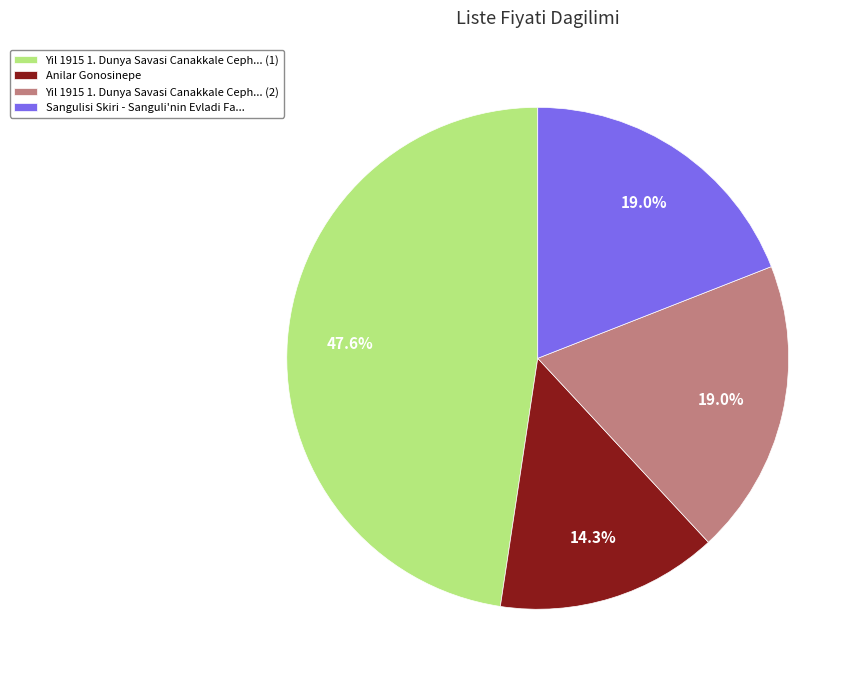

What is the largest slice in the pie chart?

Yil 1915 1. Dunya Savasi Canakkale Ceph... (1)